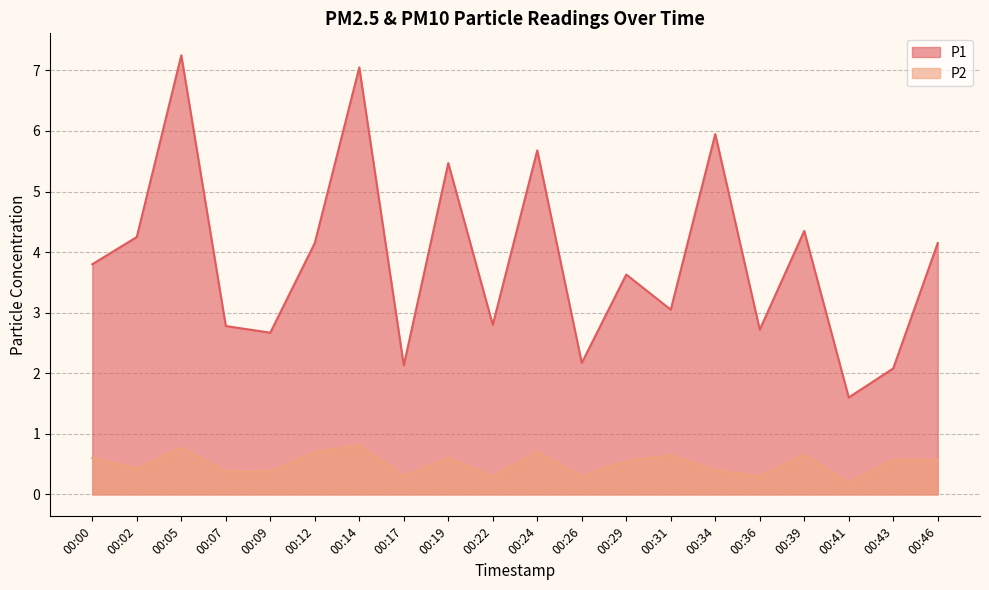

What is the total value across all series at 00:14?

7.9